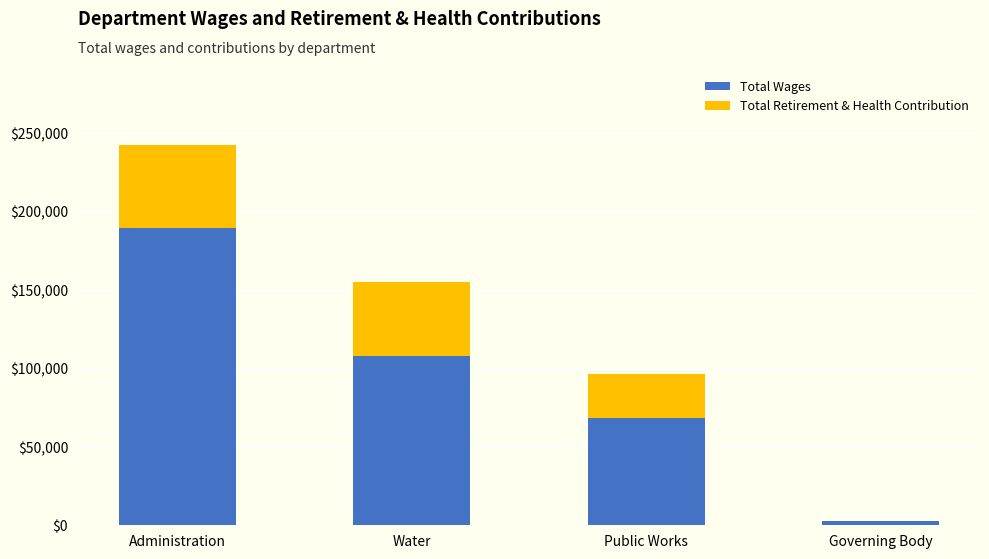

Reading left to right, what are the values for Total Wages?

Administration=189166	Water=107935	Public Works=68636	Governing Body=3000